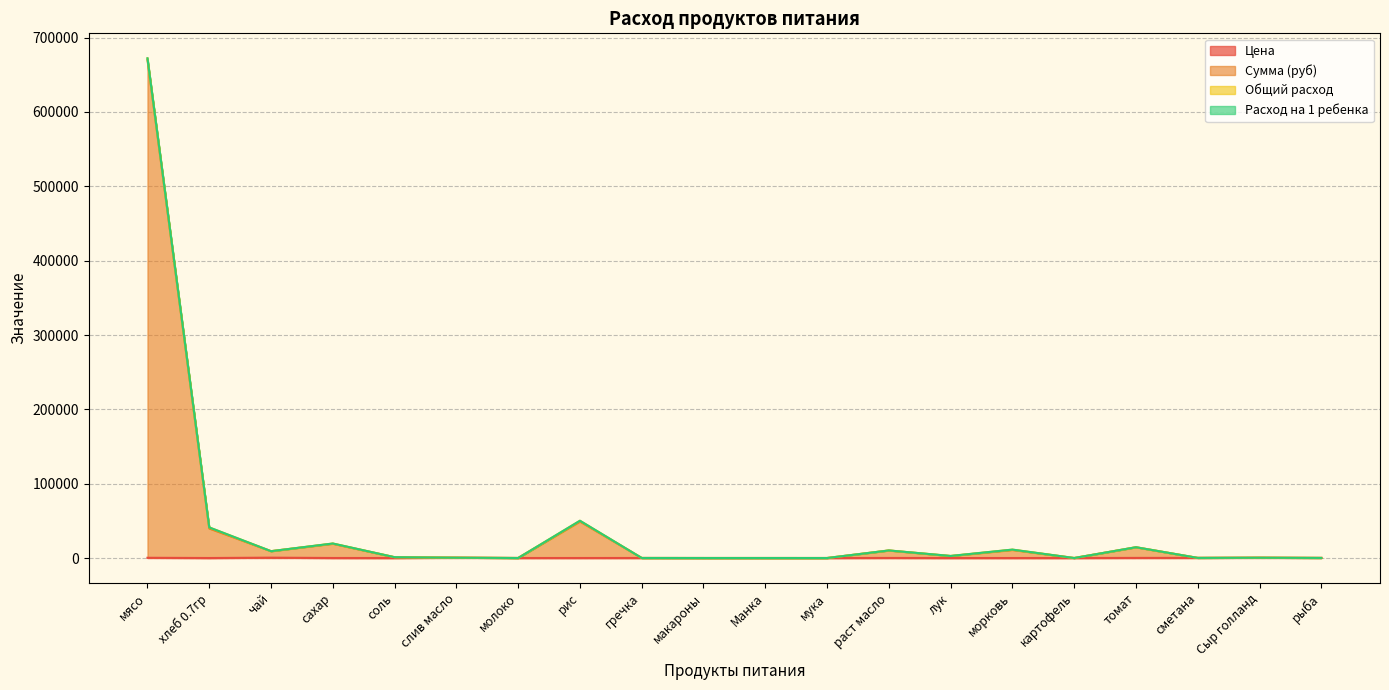

At which category is the sum across all series the highest?

мясо